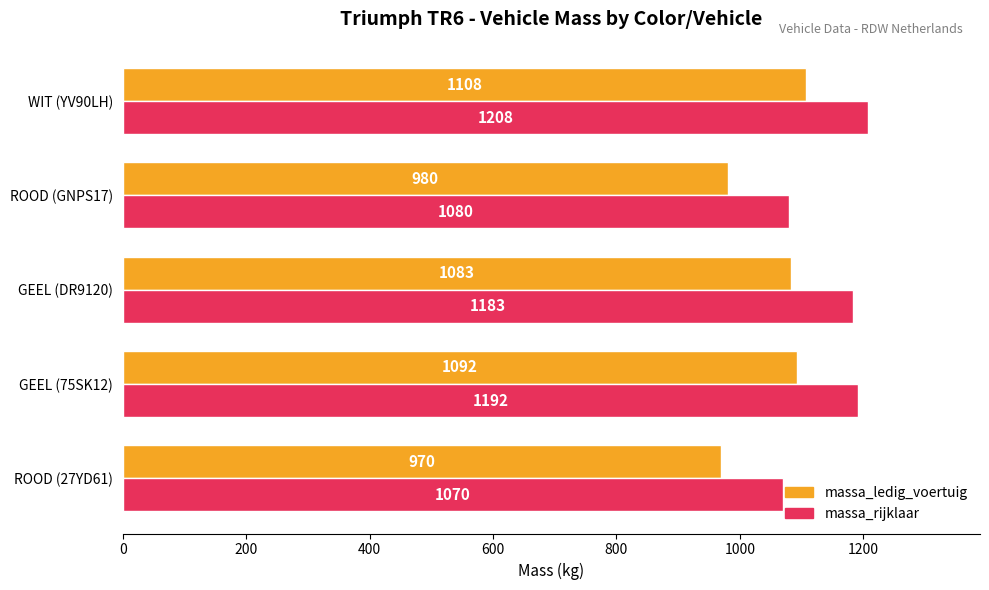

How many data points does each series have?

5